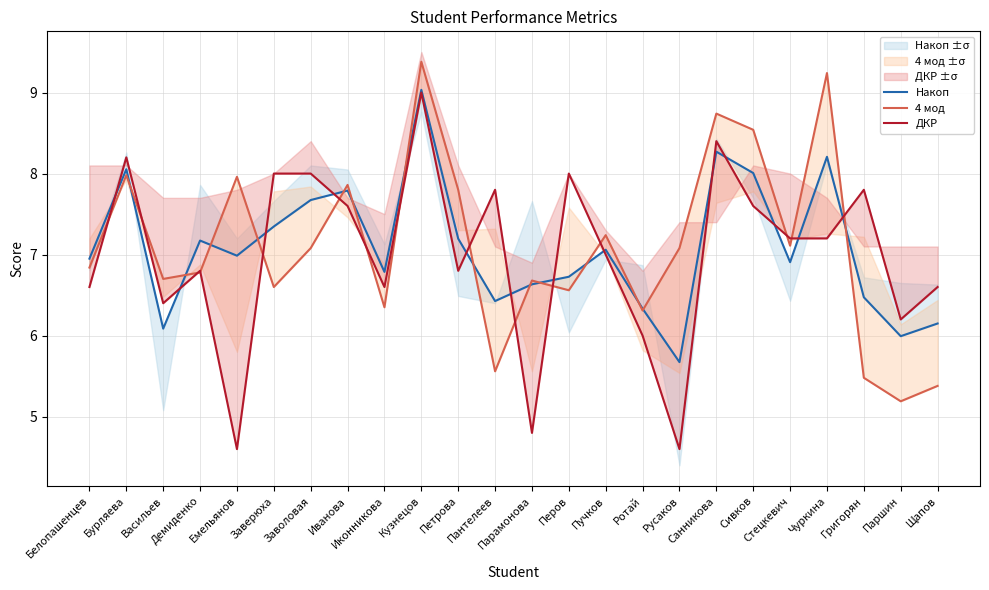

What is the difference between the highest and lowest values at Паршин?

1.0